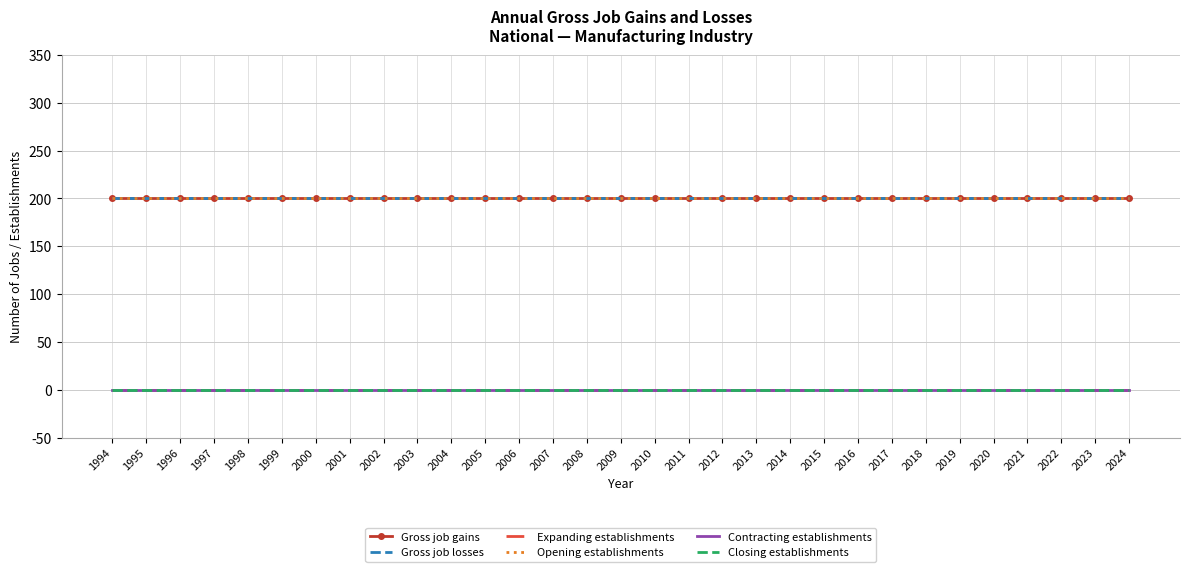

What is the value of the Gross job gains point at the 15th from the left?

200